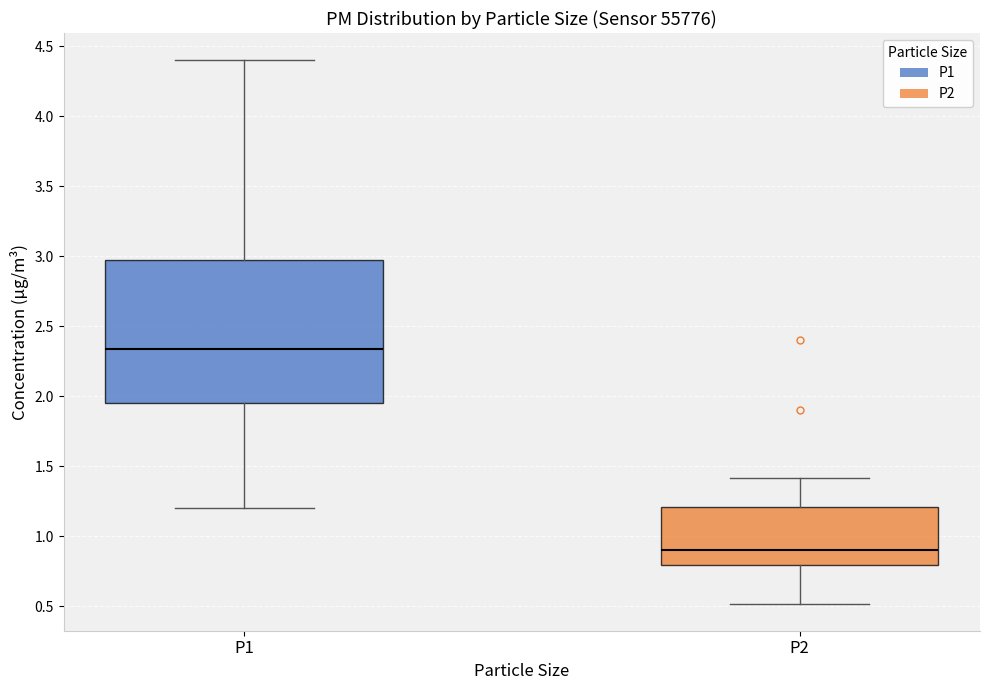

Reading left to right, transcribe this box plot: for each box, give where its median line is, the range the box spans, and where its two whiskers end, as read against the y-axis. The values are not printed on the chart, so give them approximately, as read against the axis.

P1: median 2.35, box 1.95 to 2.95, whiskers 1.20 to 4.40
P2: median 0.90, box 0.80 to 1.20, whiskers 0.50 to 1.40